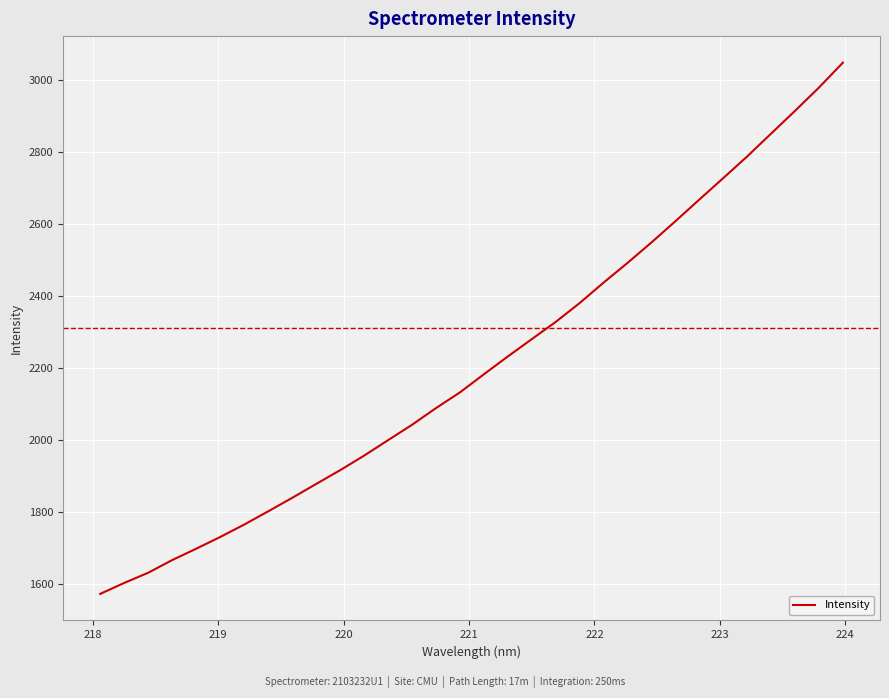

What is the difference between the maximum and minimum values?

1476.9